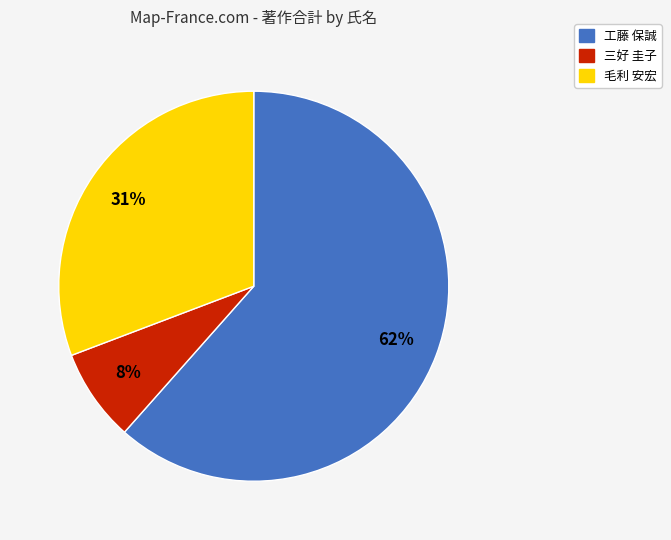

Is there any slice that represents more than half of the pie?

Yes